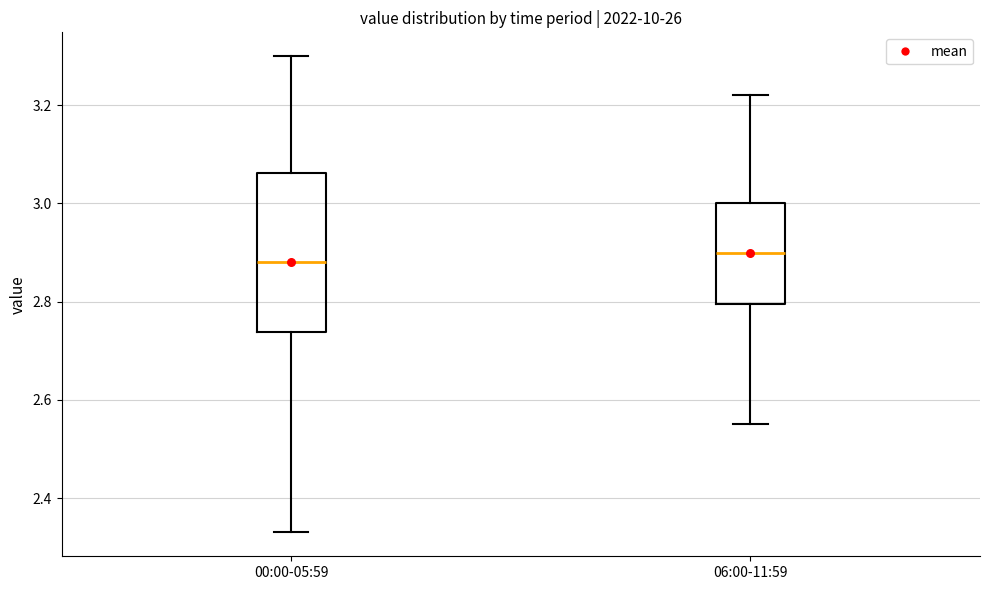

Comparing the boxes themselves (not the whiskers), which one is the tallest?

00:00-05:59